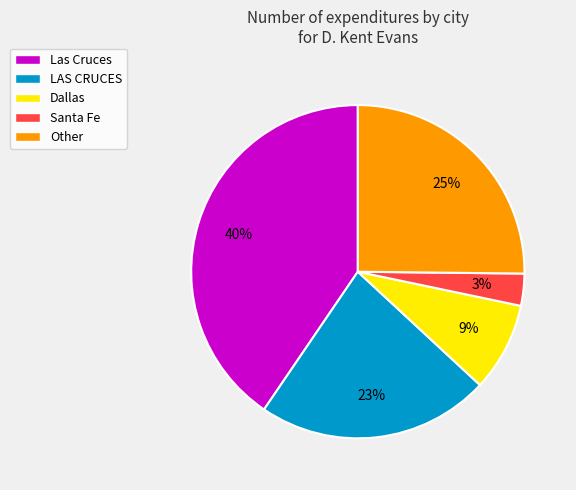

Which has a higher value, Santa Fe or Dallas?

Dallas